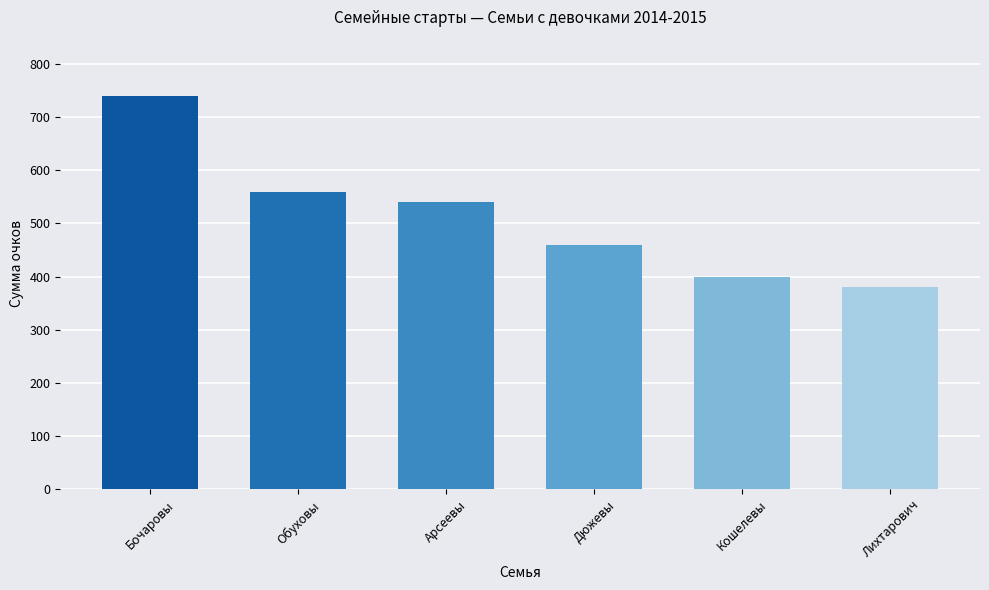

What value does the data have at Обуховы?

560